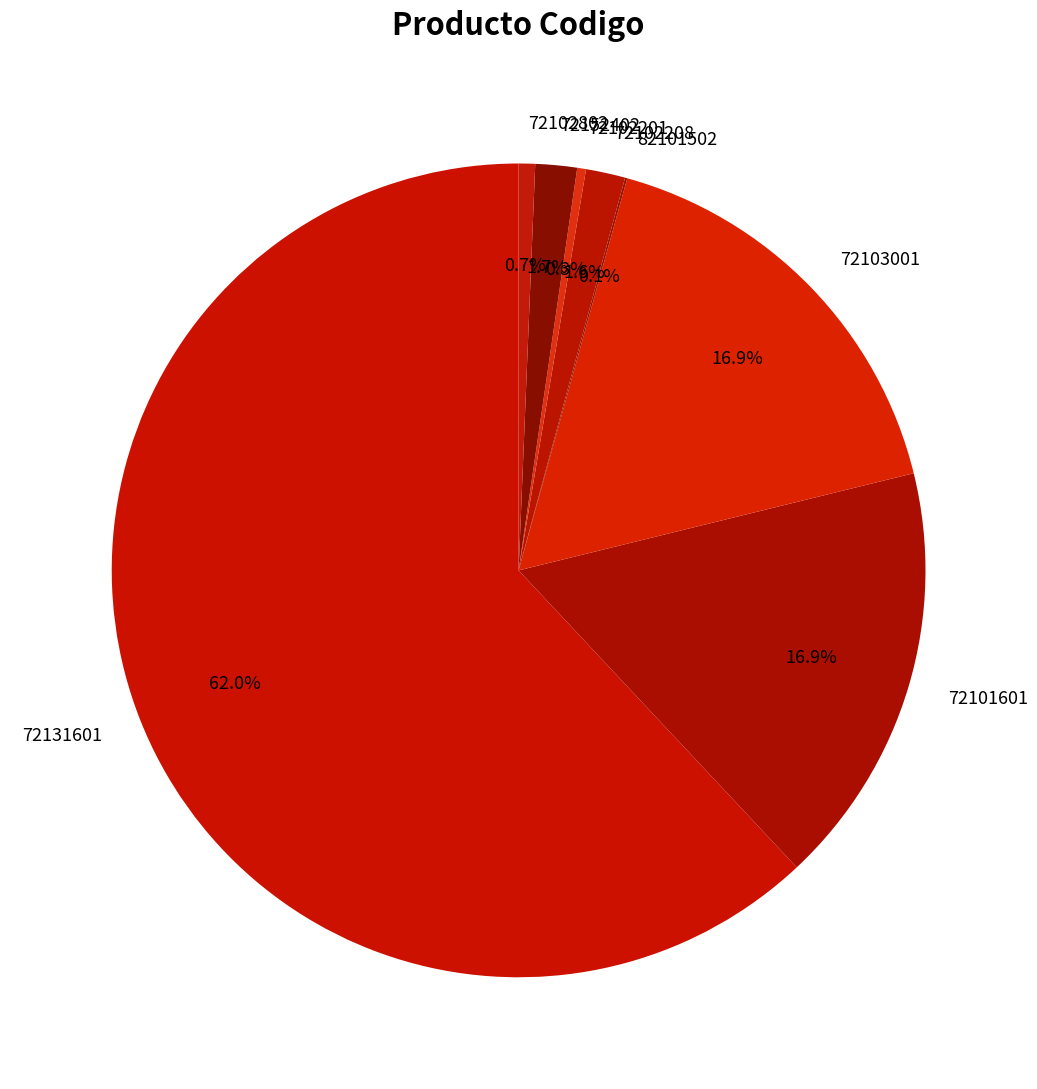

Do 72103001 and 72102208 together represent more than half of the pie?

No